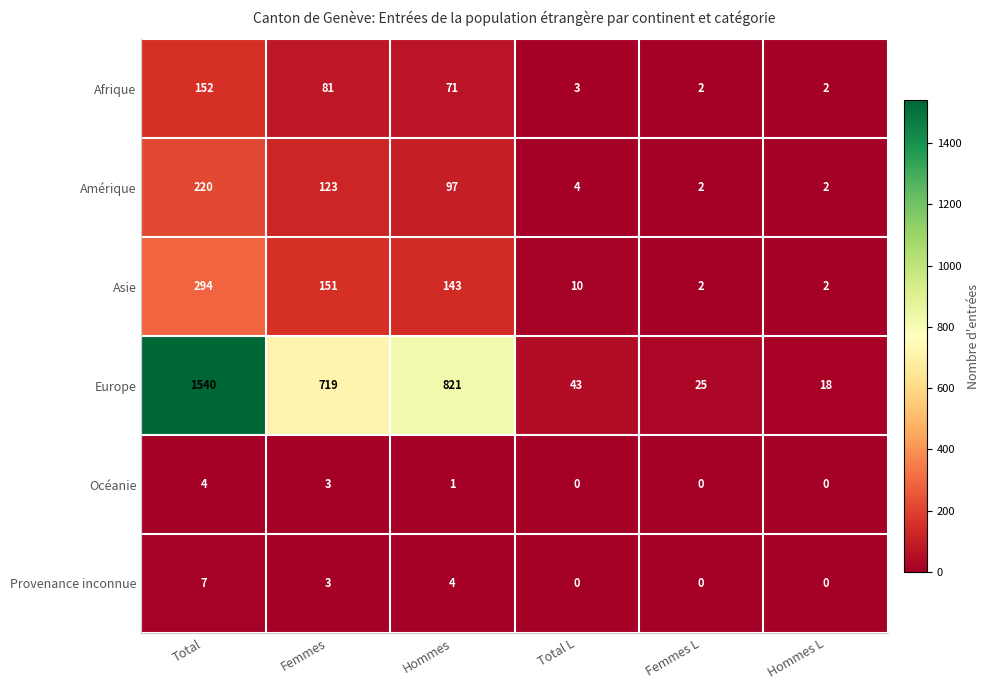

What is the difference between the Europe values at Total and Hommes L?

1522